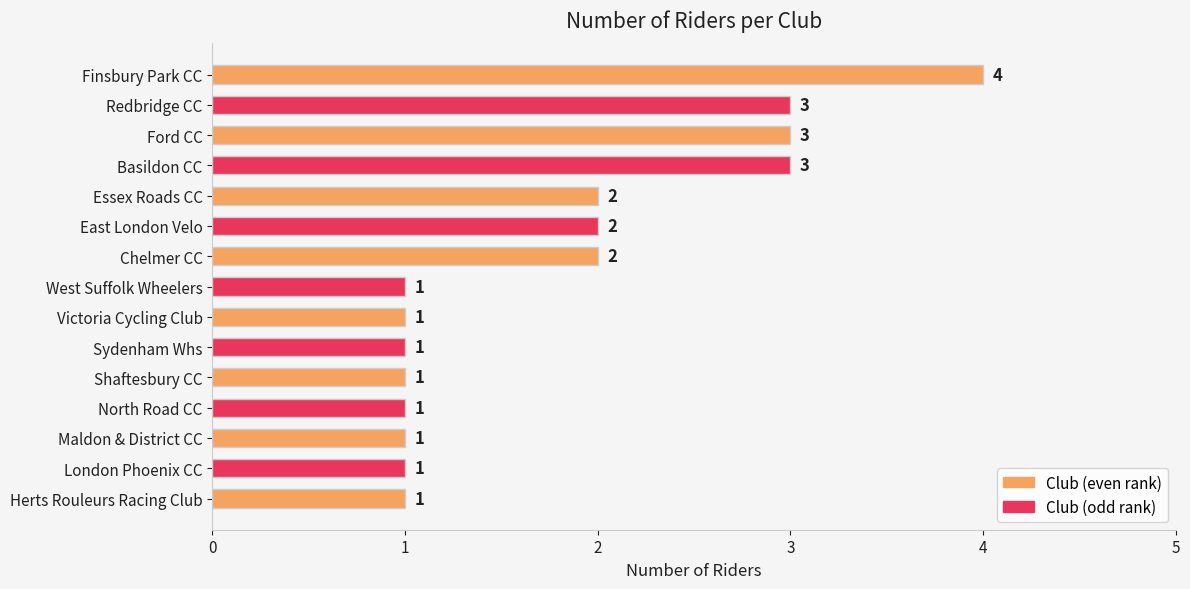

Count the values in the range 1 to 3.

14